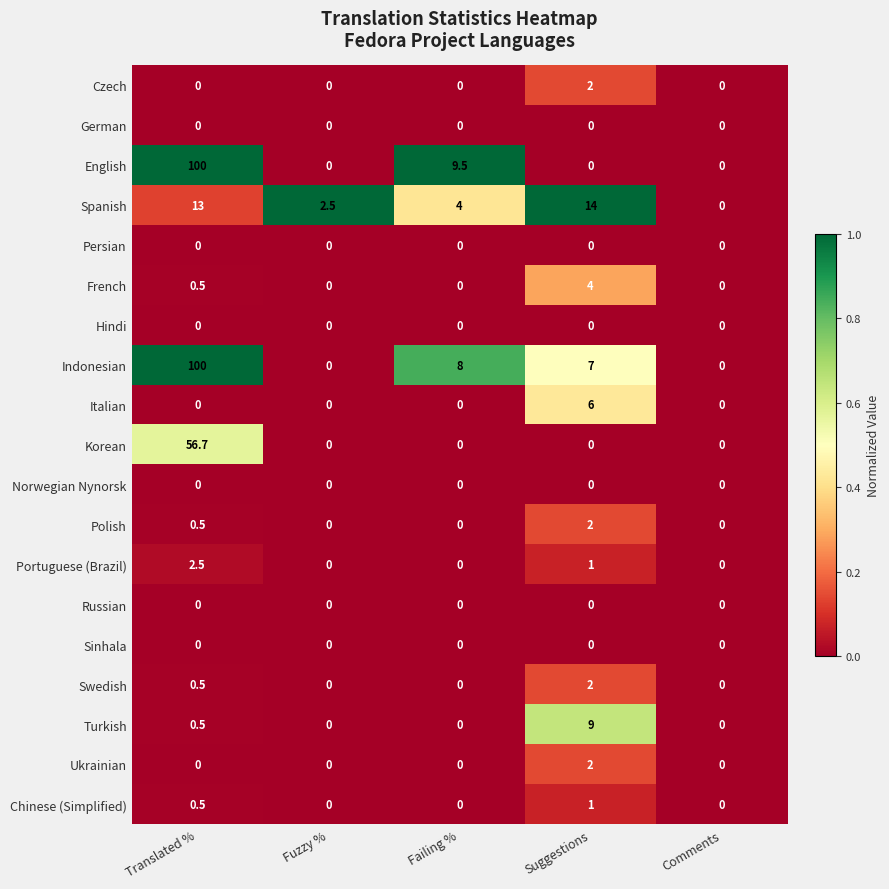

What is the spread (max minus min) of values at Suggestions?

14.0